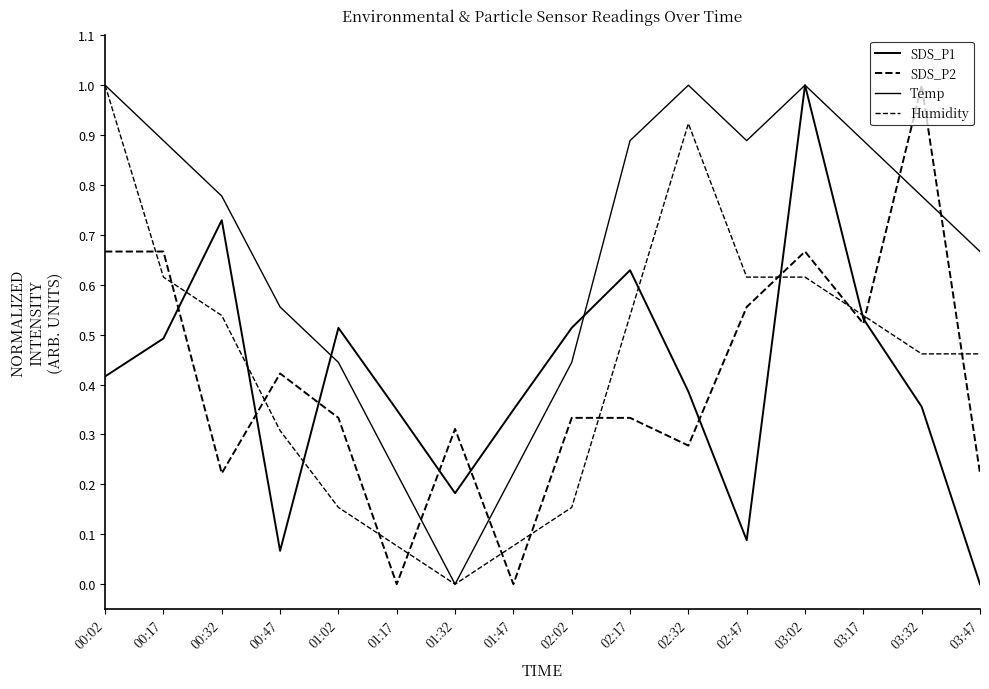

What position from the right is 00:47?

13